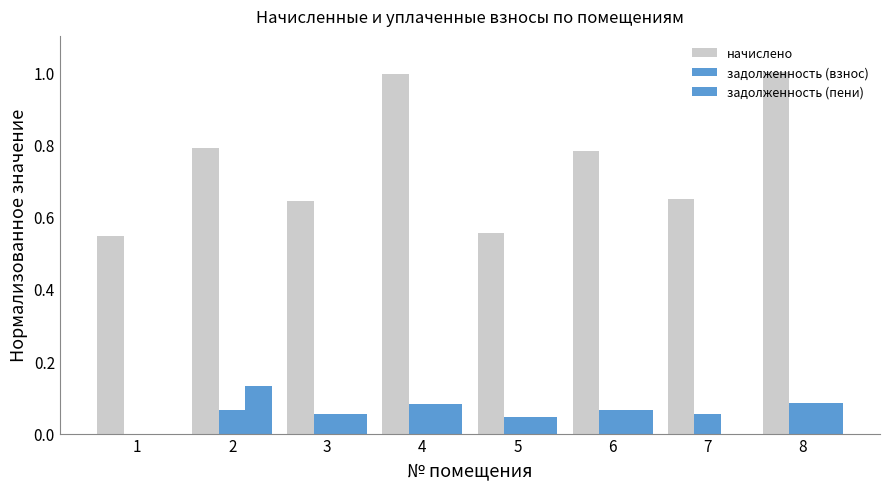

How many groups of bars are there?

8